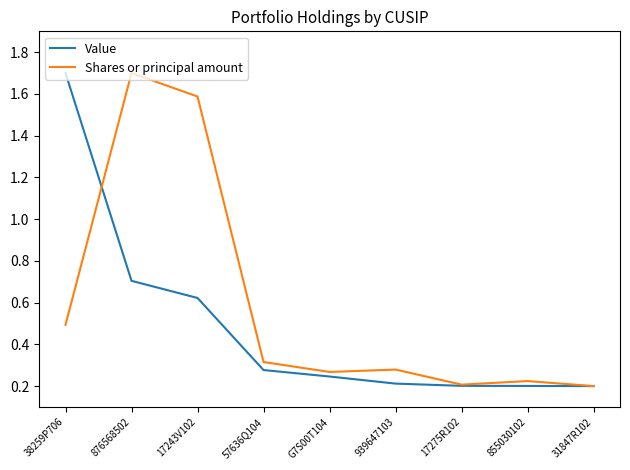

List the series in order of their overall mean, highest first.

Shares or principal amount, Value